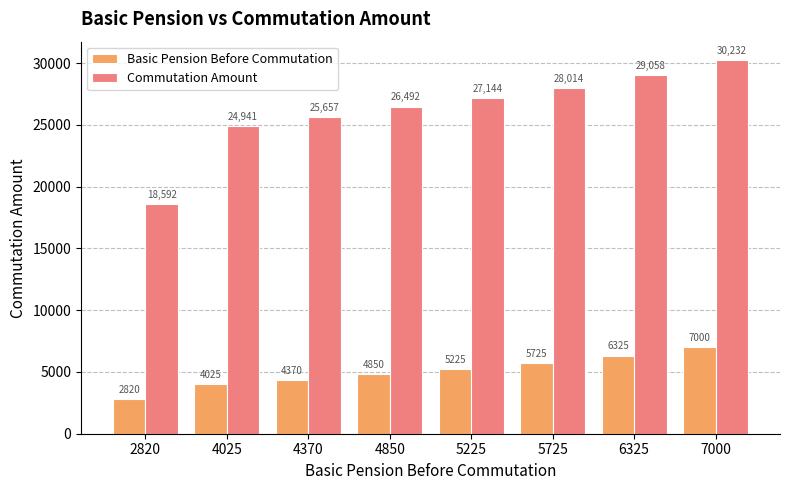

List the series in order of their overall mean, highest first.

Commutation Amount, Basic Pension Before Commutation